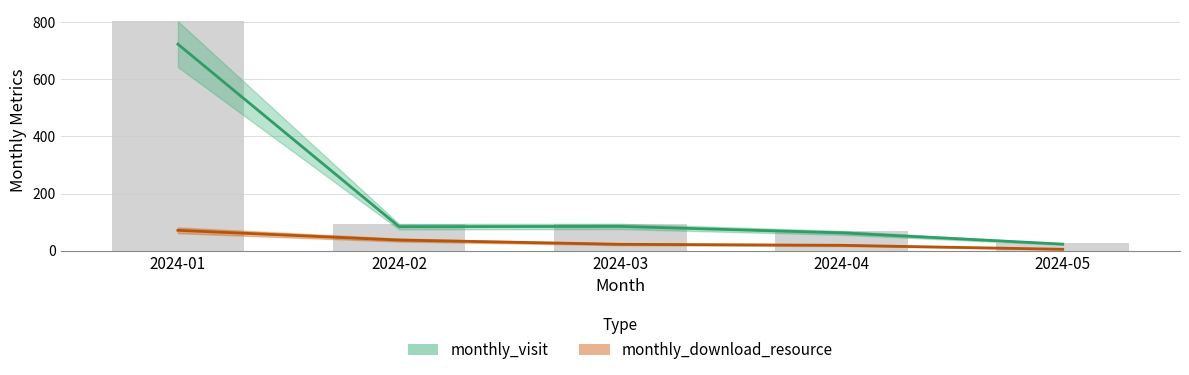

Does the chart contain stacked bars?

No